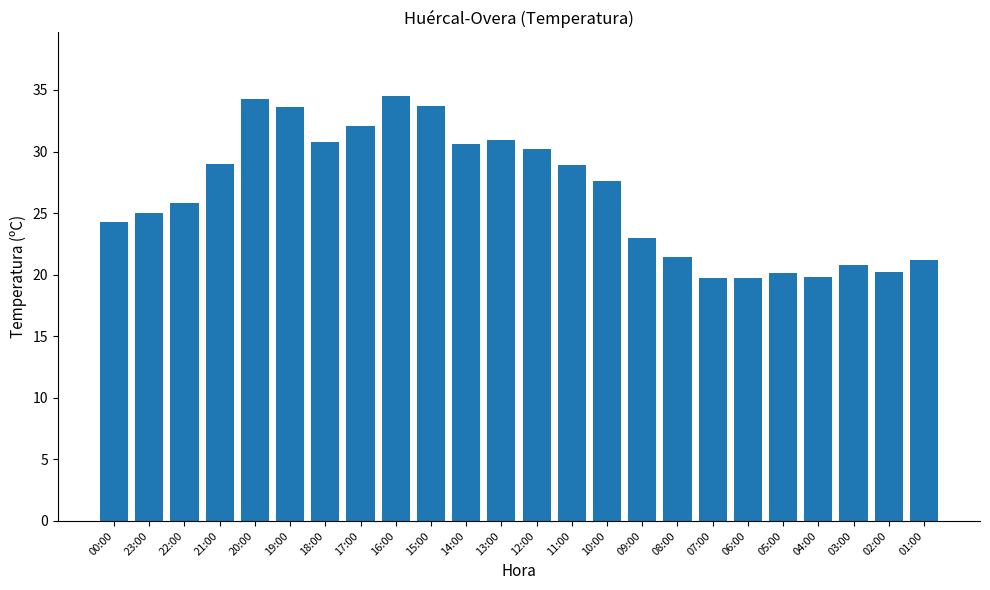

True or false: the data shows 30.2 at 08:00.

False